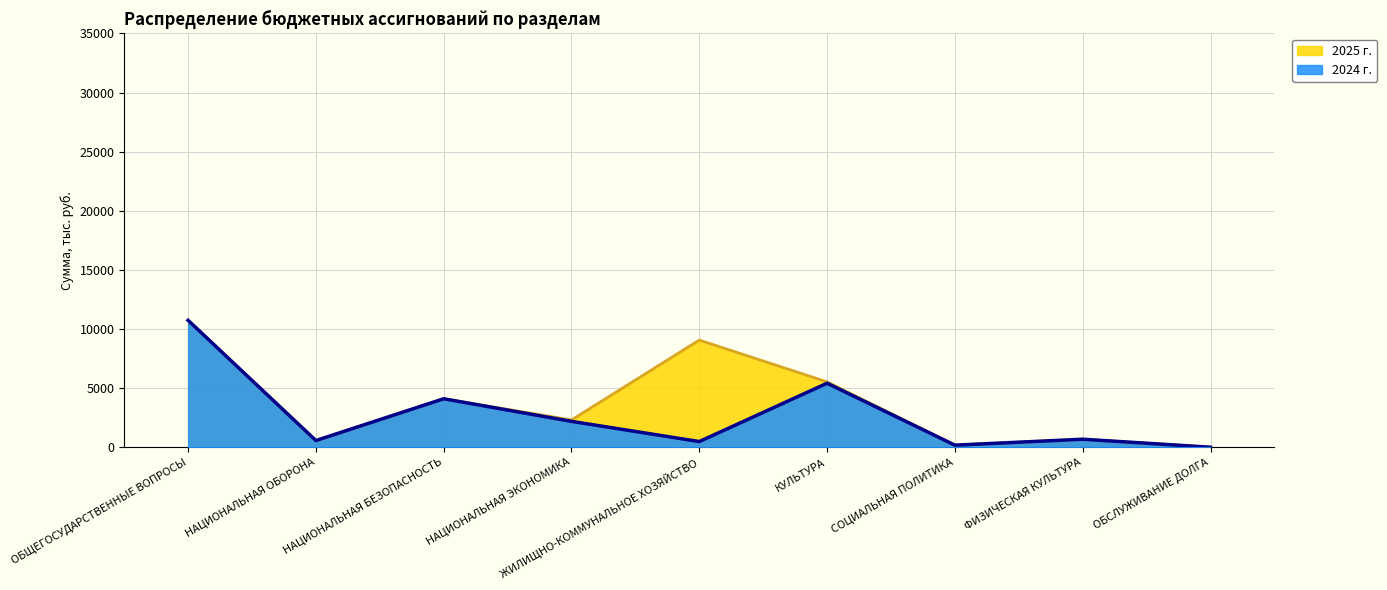

Which category has the lowest value across all series?

ОБСЛУЖИВАНИЕ ДОЛГА